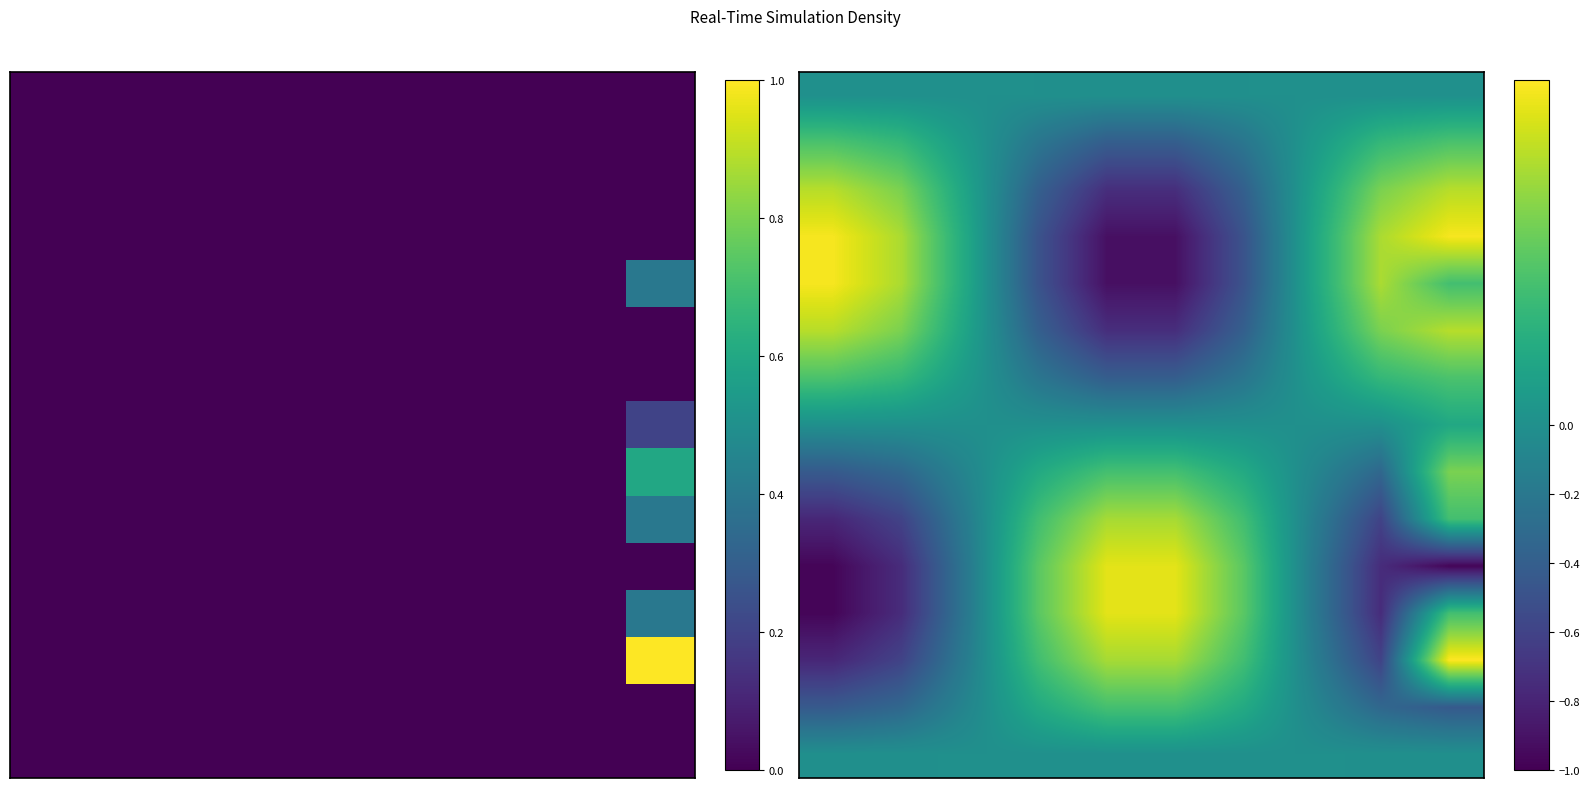

At which category is the sum across all series the highest?

9